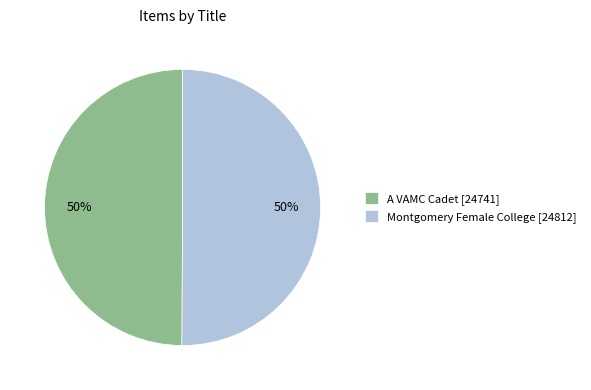

To the nearest percent, what percentage of the pie is A VAMC Cadet?

50%